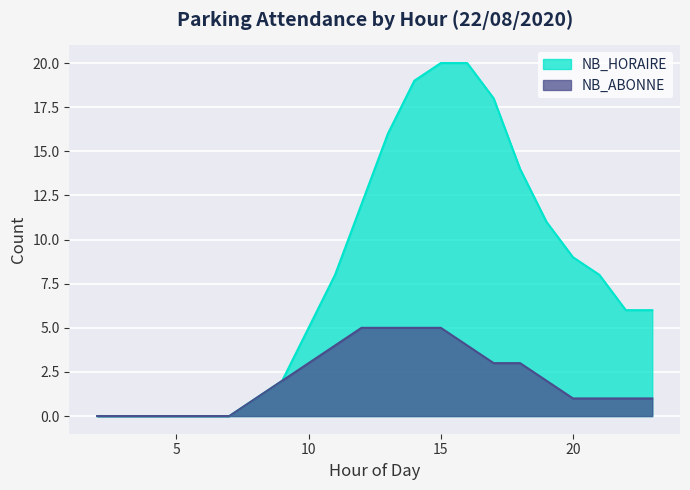

What is the difference between the second highest and second lowest values in the NB_ABONNE series?

5